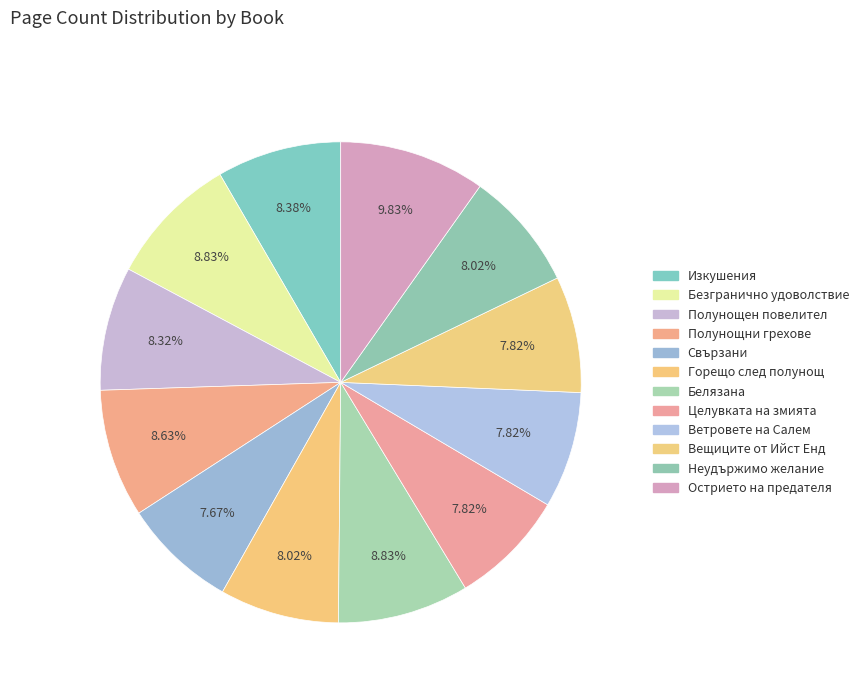

How many segments does this pie chart have?

12